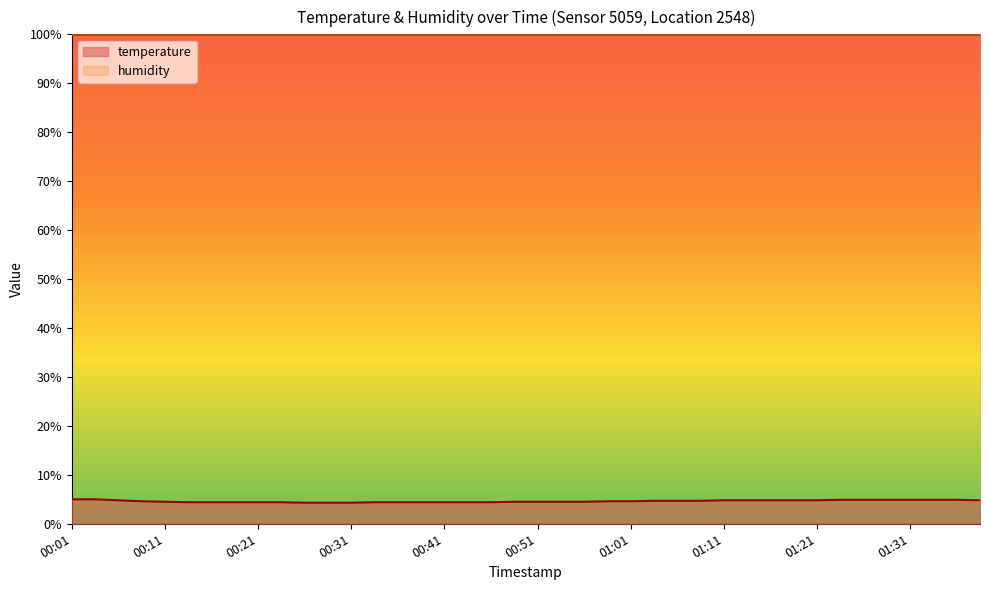

Reading left to right, list all the values displayed in this chart.

00:01=5.0	00:03=5.0	00:06=4.8	00:08=4.6	00:11=4.5	00:13=4.4	00:16=4.4	00:18=4.4	00:21=4.4	00:23=4.4	00:26=4.3	00:28=4.3	00:31=4.3	00:34=4.4	00:36=4.4	00:38=4.4	00:41=4.4	00:43=4.4	00:46=4.4	00:48=4.5	00:51=4.5	00:53=4.5	00:56=4.5	00:58=4.6	01:01=4.6	01:03=4.7	01:06=4.7	01:08=4.7	01:11=4.8	01:13=4.8	01:16=4.8	01:18=4.8	01:21=4.8	01:23=4.9	01:26=4.9	01:28=4.9	01:31=4.9	01:36=4.9	01:39=4.9	01:41=4.8